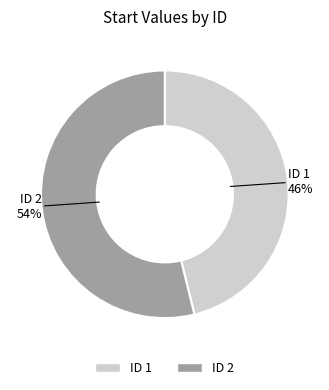

To the nearest percent, what is the average slice percentage?

50%